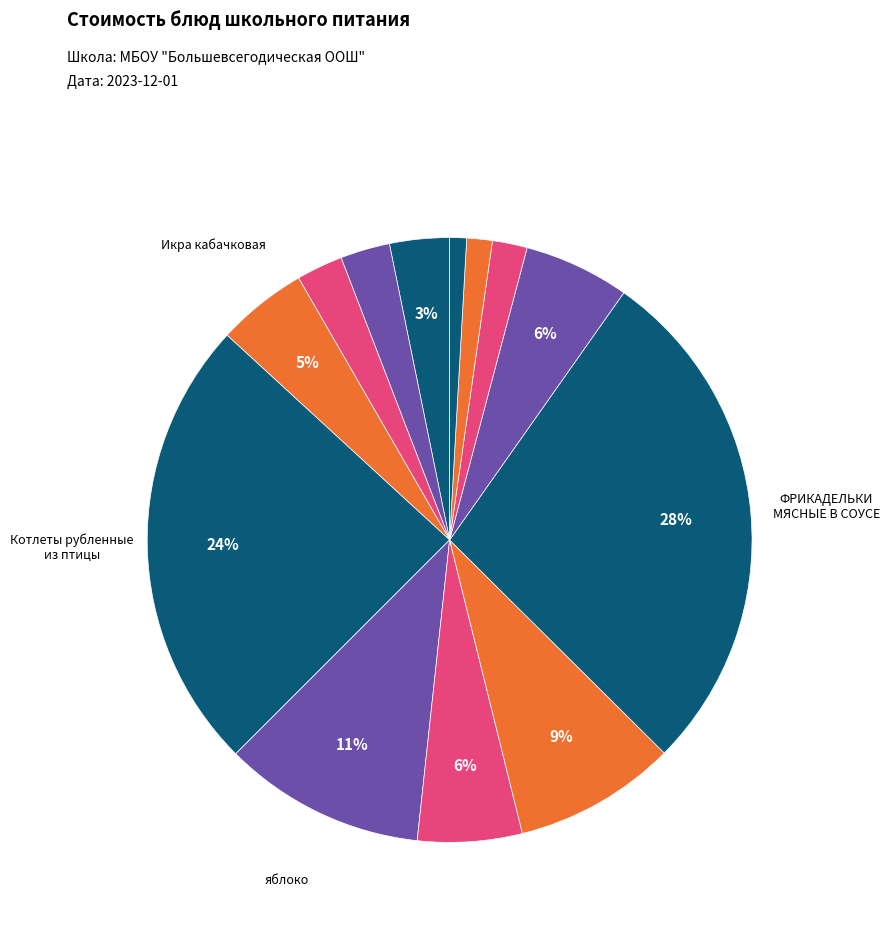

Count the number of slices in the pie.

13